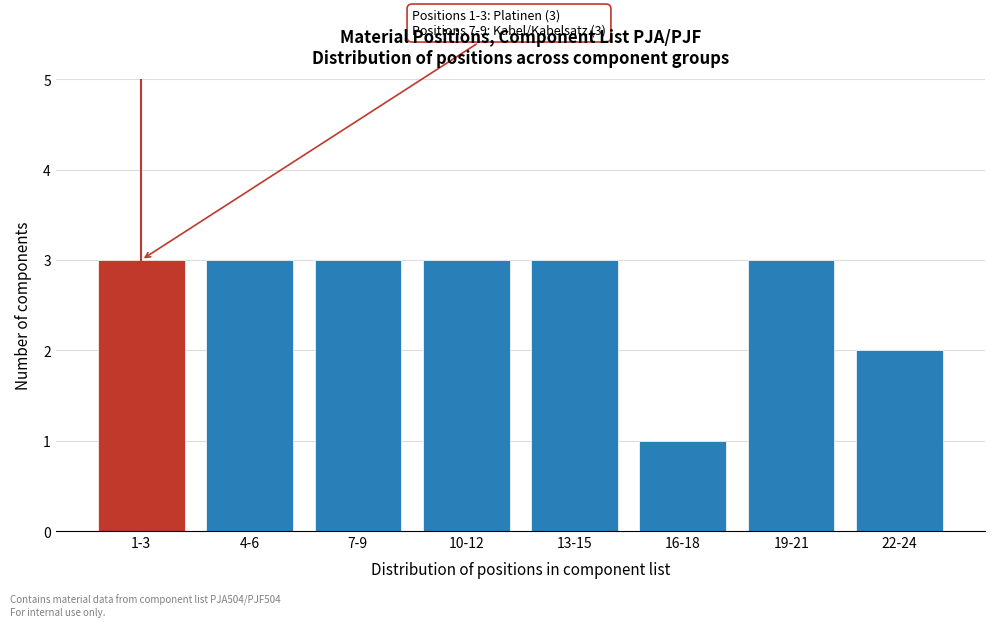

Reading right to left, transcribe all the data shown in this chart.

22-24=2	19-21=3	16-18=1	13-15=3	10-12=3	7-9=3	4-6=3	1-3=3